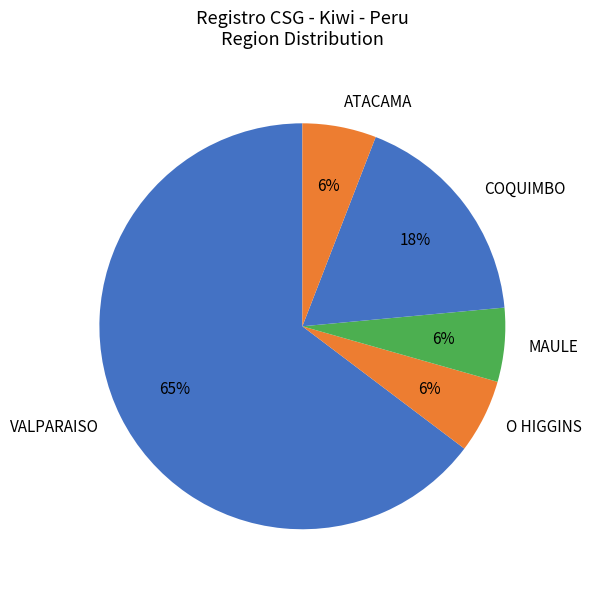

Which slice is the largest?

VALPARAISO